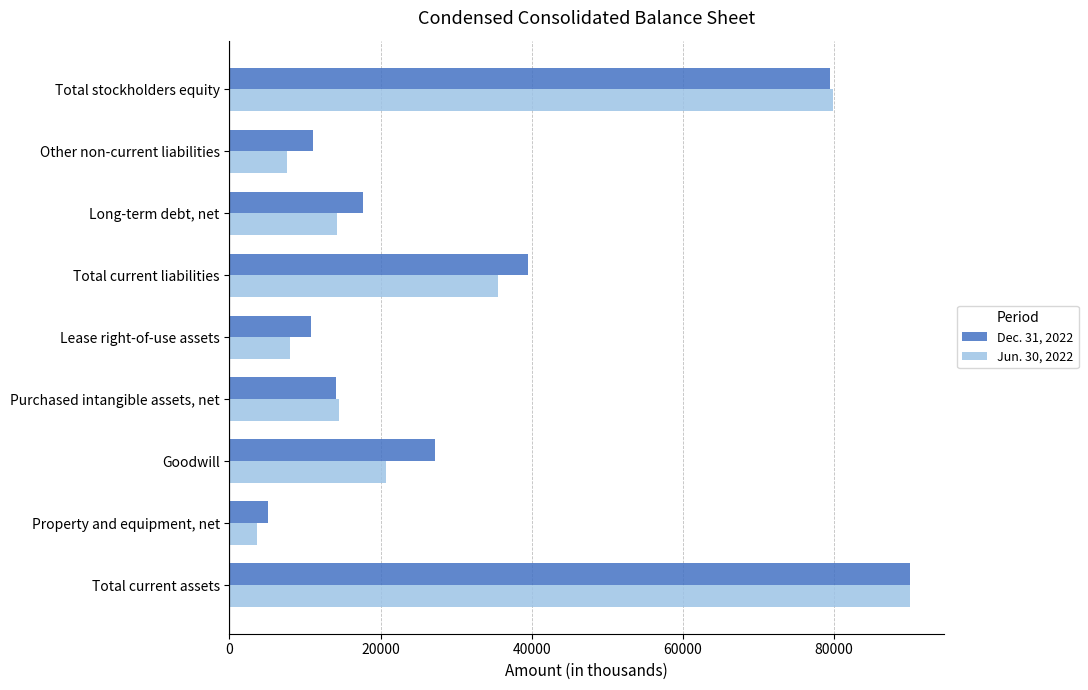

What is the sum of all Dec. 31, 2022 values?

295011